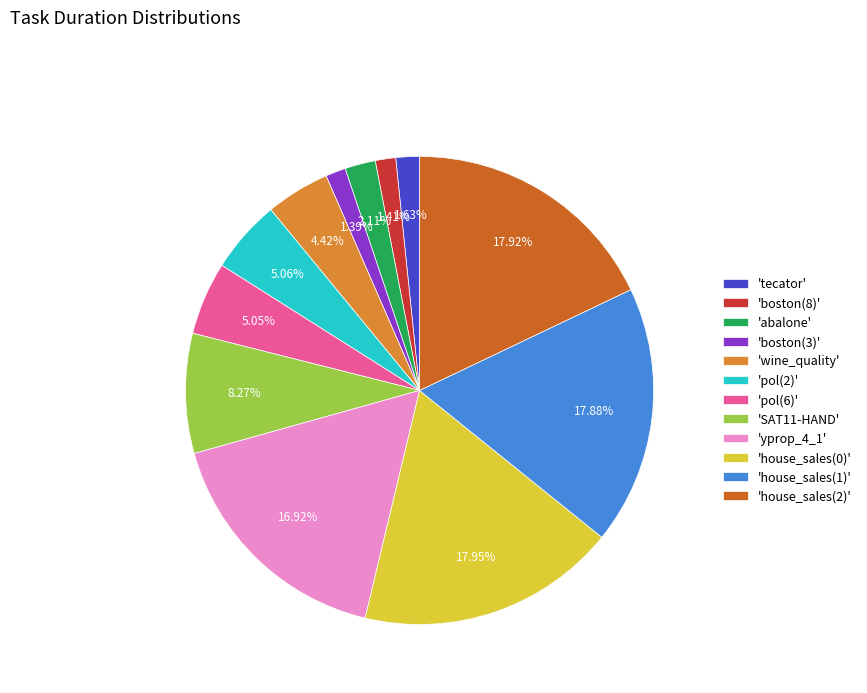

Does 'boston(3)' represent more than half of the total?

No